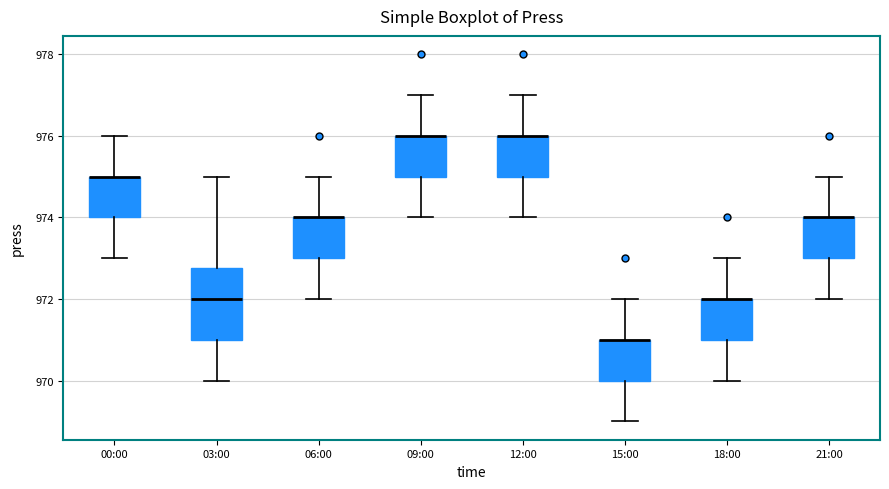

Where does the lower whisker of the box for 18:00 end on the y-axis? The values are not printed on the chart, so give them approximately, as read against the axis.

970.0